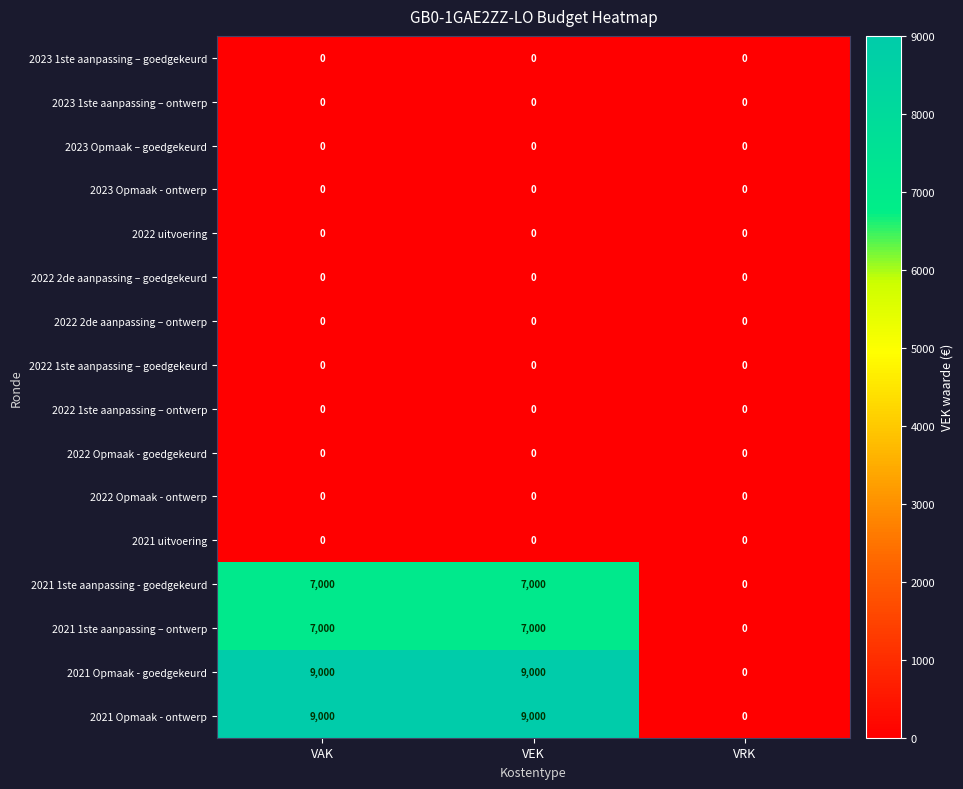

The value of 2022 2de aanpassing – ontwerp at VRK is 0. True or false?

True